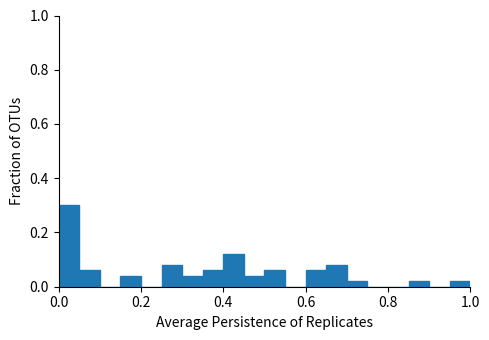

Around what value on the x-axis is the tallest bar? Give the approximate position of its centre, as read against the axis.

0.02